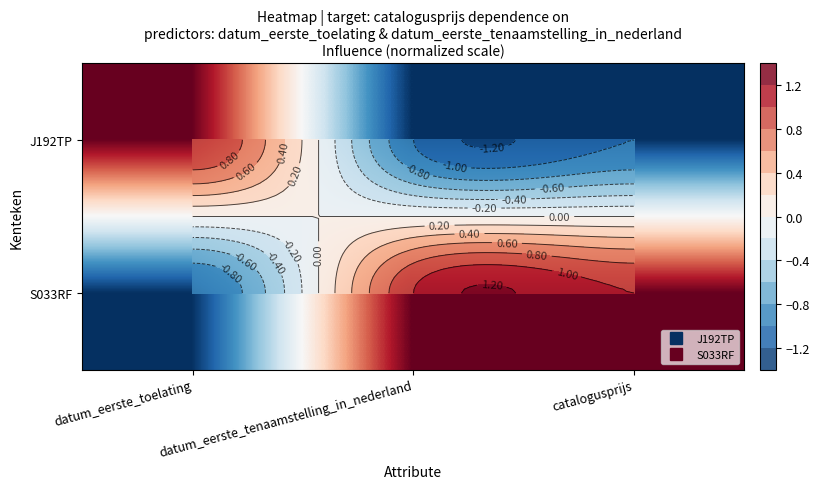

Which series changed the most between datum_eerste_toelating and catalogusprijs?

J192TP